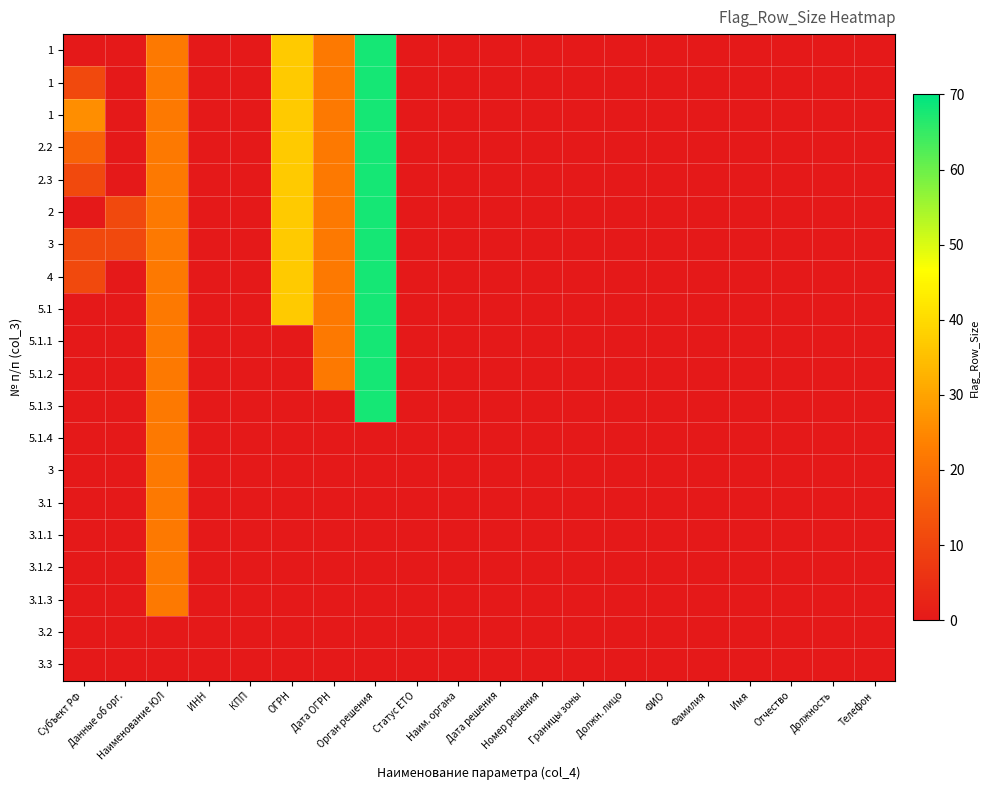

What is the difference between the highest and lowest values at ОГРН?

37